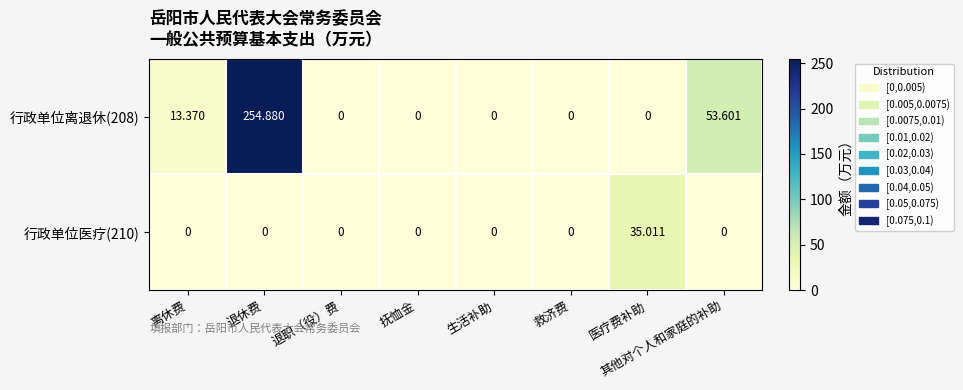

At which category is the sum across all series the highest?

退休费